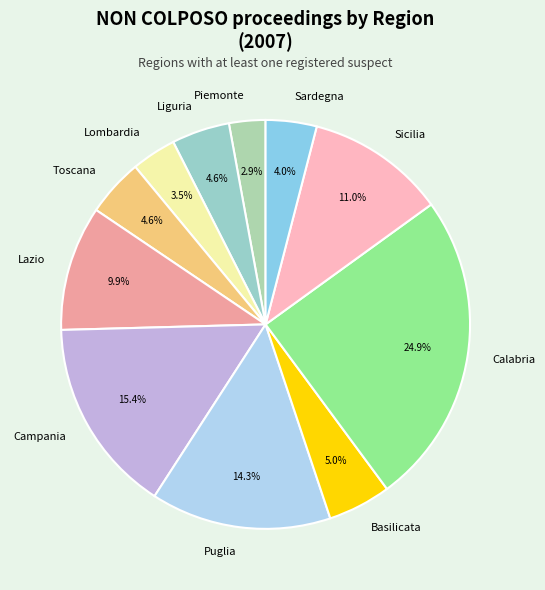

Does any single category account for the majority?

No